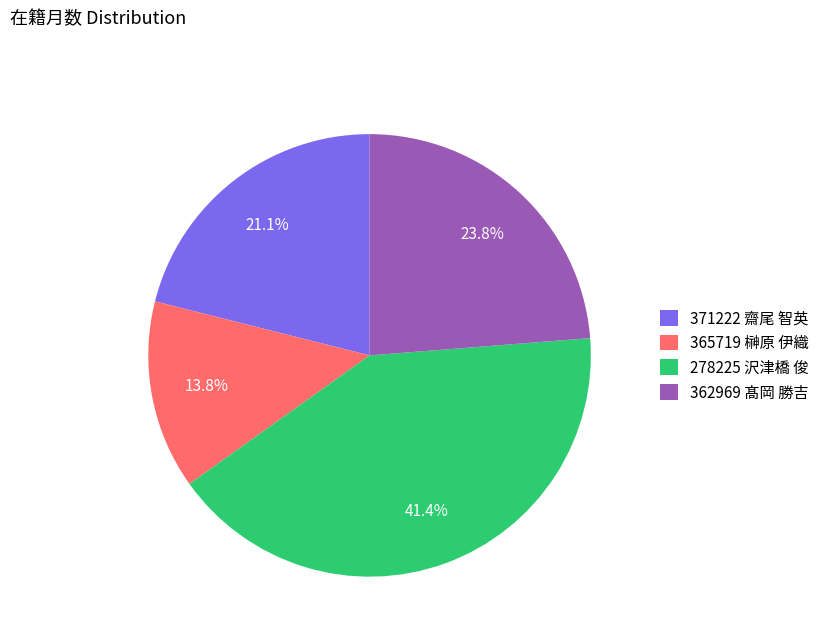

Is it true that 278225 沢津橋 俊 is 48% of the pie?

False